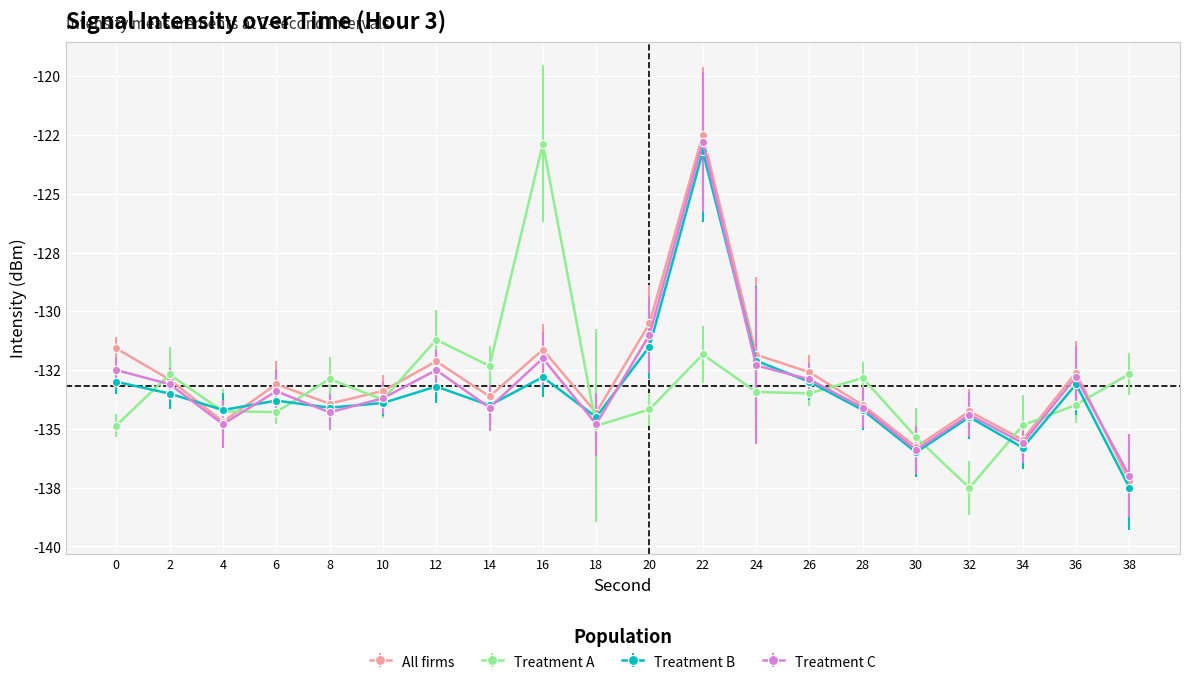

At which category does the chart reach its peak across all series?

22